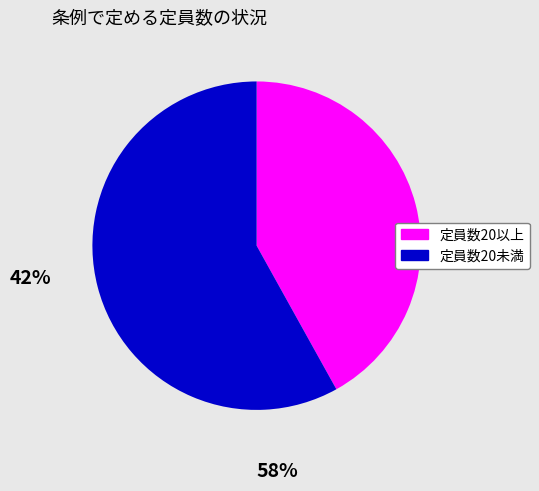

Is there any slice that represents more than half of the pie?

Yes